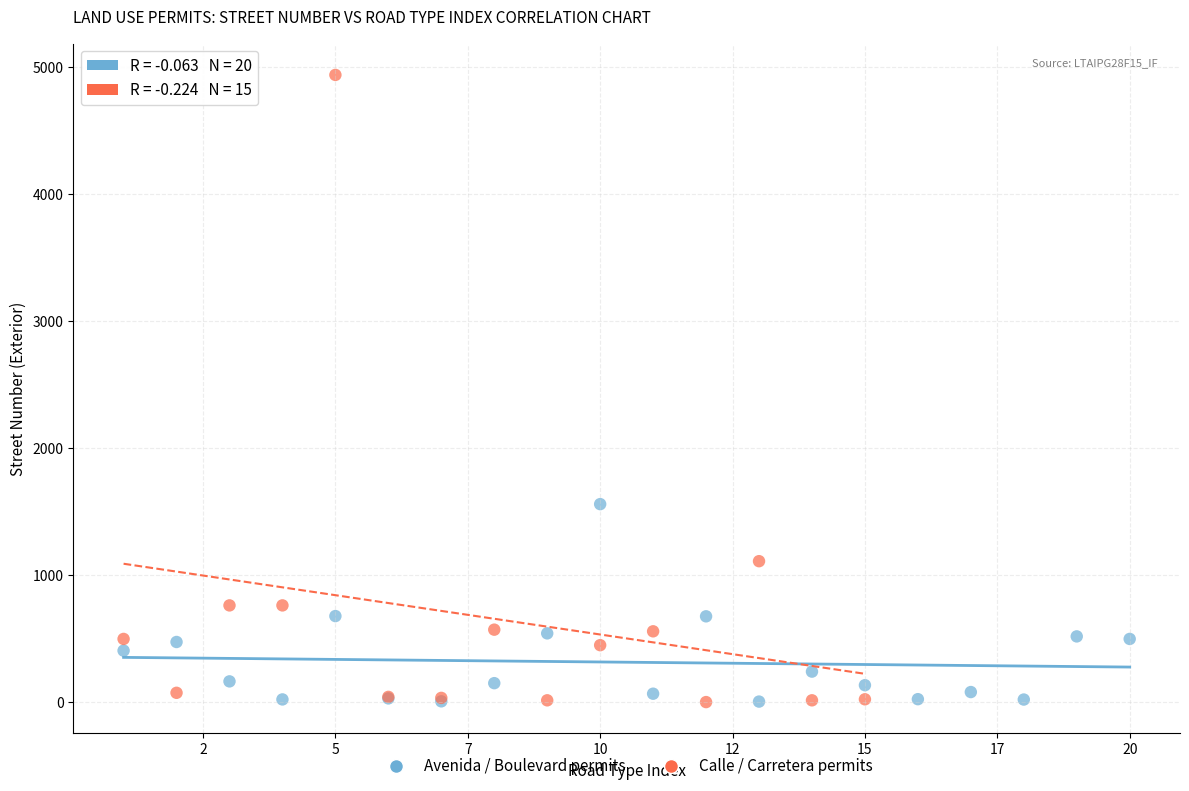

Which series contains the highest Y value?

Calle / Carretera permits